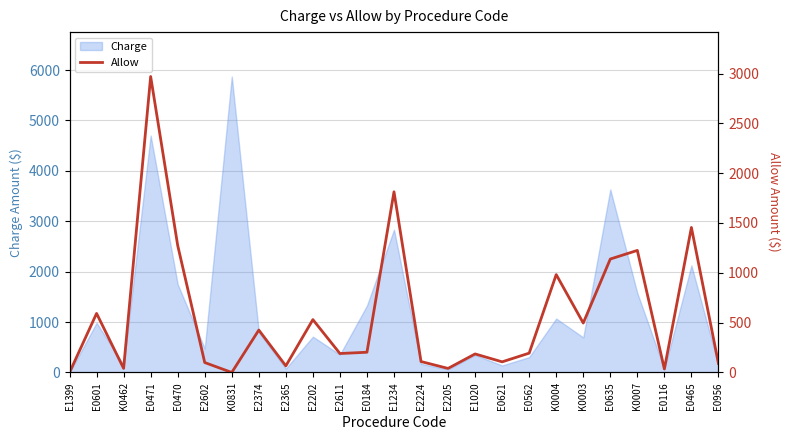

What is the change in value from K0462 to E1020?

+144.8